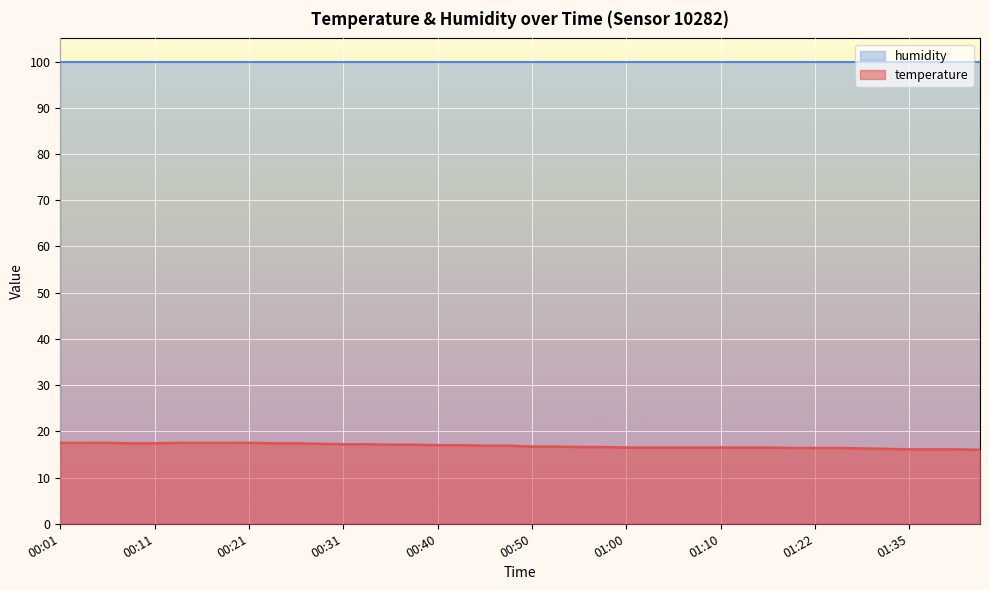

True or false: the data shows 16.4 at 01:22.

True